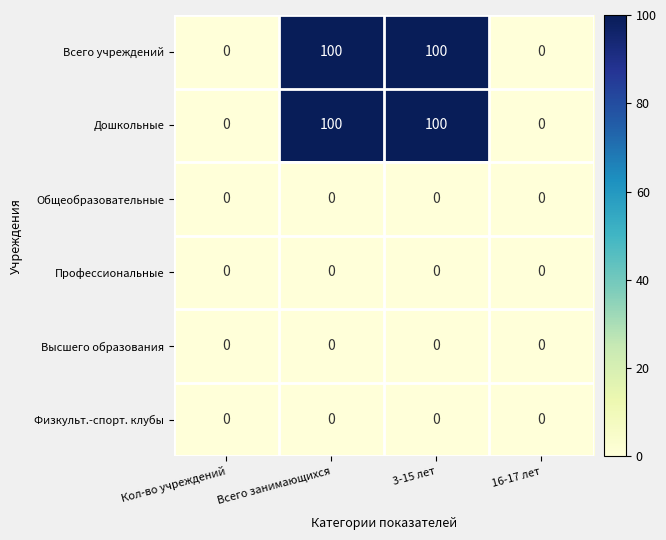

What is the maximum value shown in the chart?

100